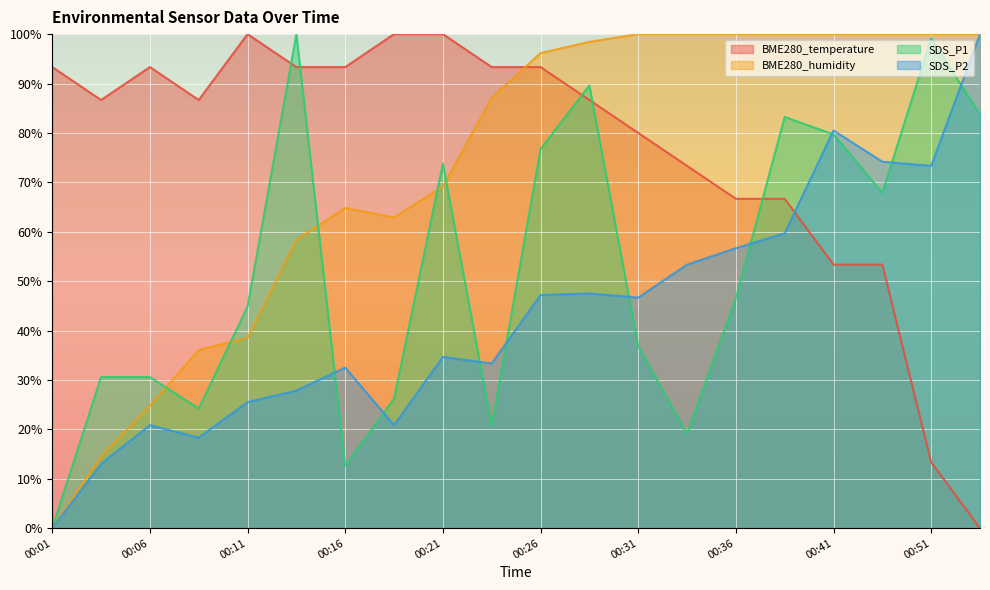

What is the maximum value for BME280_temperature?

100.0